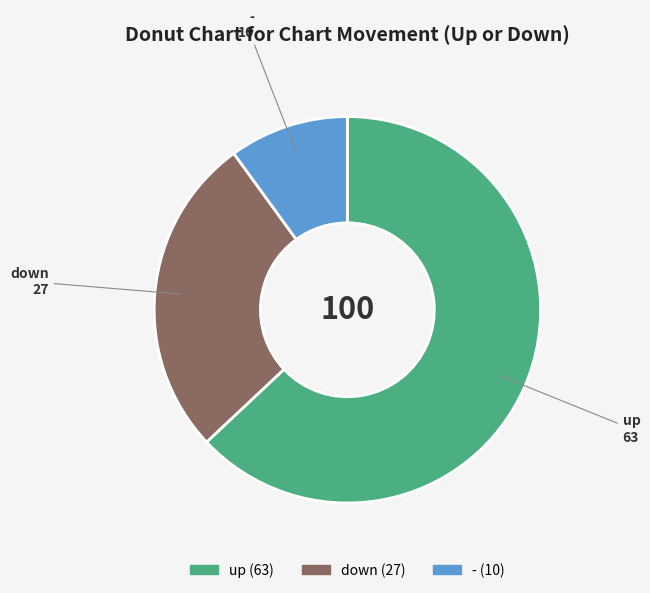

Combined, do up and - account for over 50%?

Yes